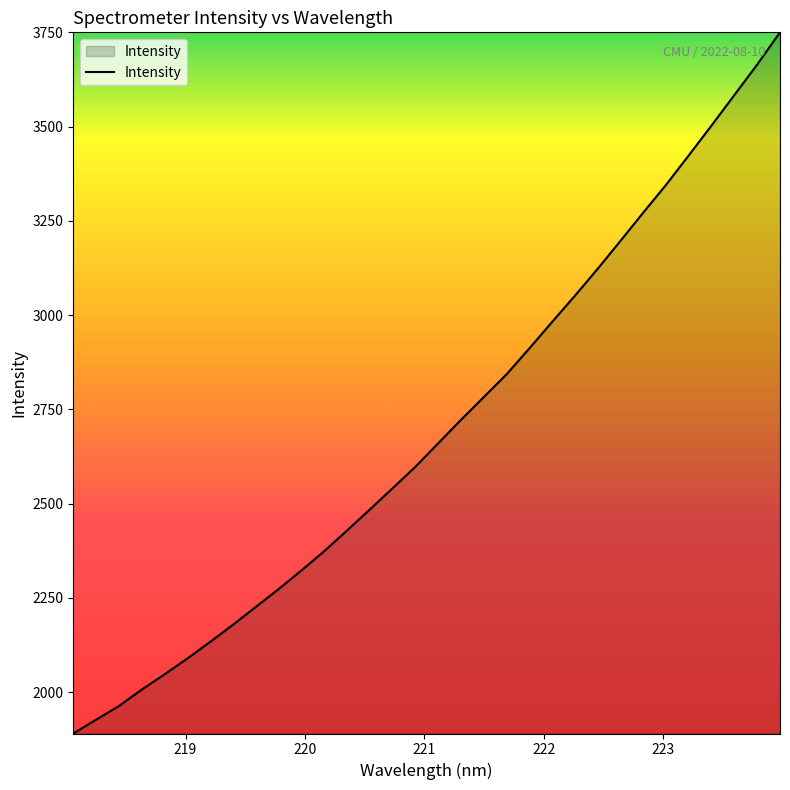

How many distinct data groups are displayed?

1